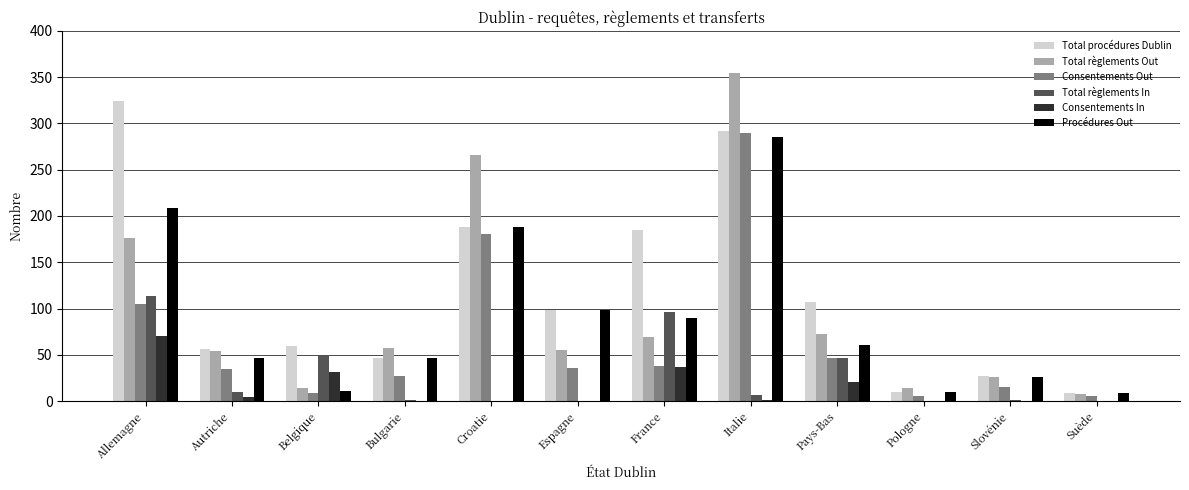

The value of Total règlements Out at Belgique is 14. True or false?

True